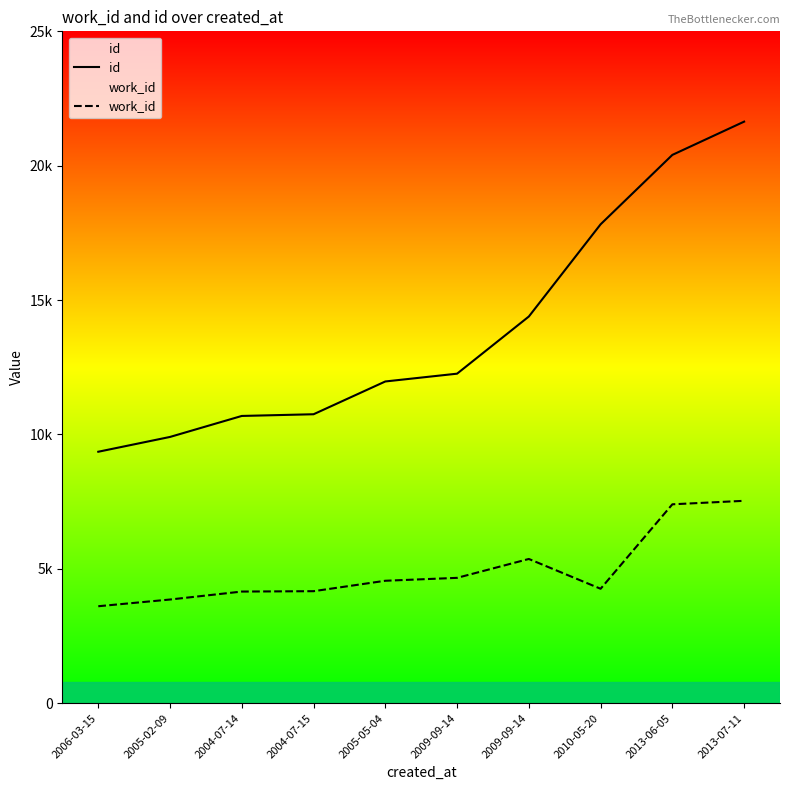

Reading right to left, transcribe all the data shown in this chart.

id: 21640	20402	17819	14388	12261	11971	10751	10688	9907	9356
work_id: 7530	7400	4257	5366	4663	4555	4167	4153	3857	3607